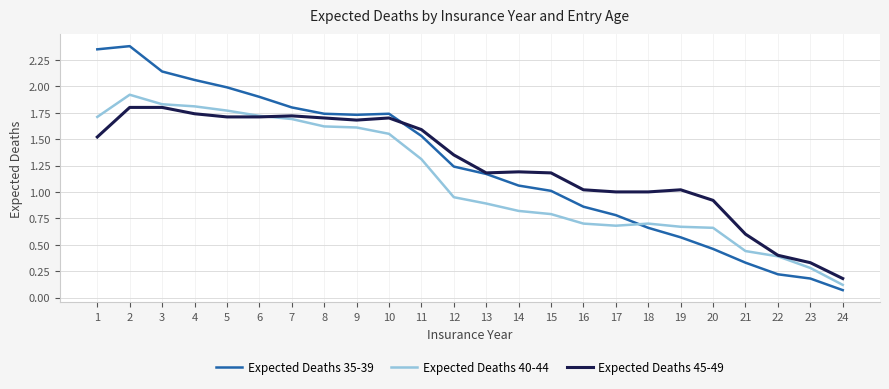

Rank the series by their maximum value, from lowest to highest.

Expected Deaths 45-49, Expected Deaths 40-44, Expected Deaths 35-39